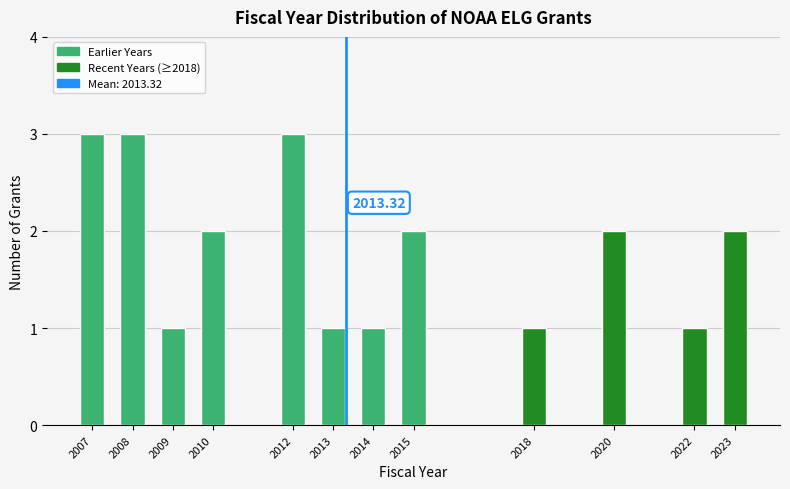

What is the sum of all values?

22